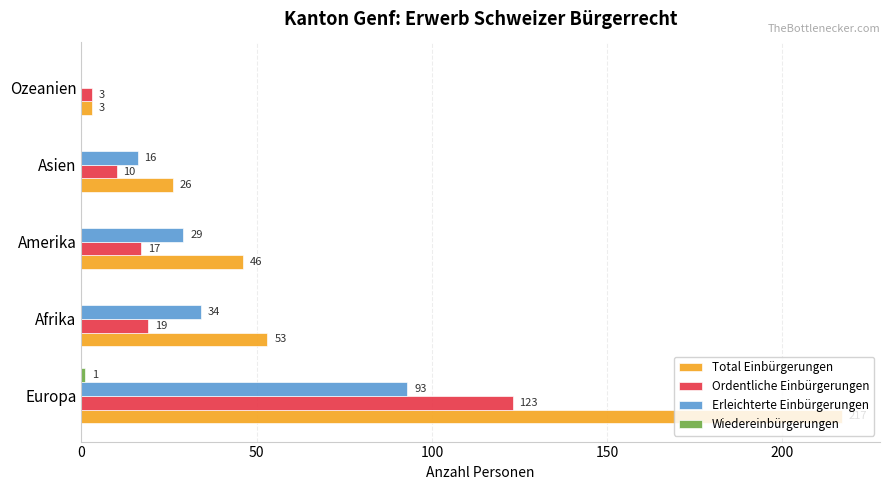

Is the value of Ordentliche Einbürgerungen at Ozeanien greater than the value of Total Einbürgerungen at Asien?

No